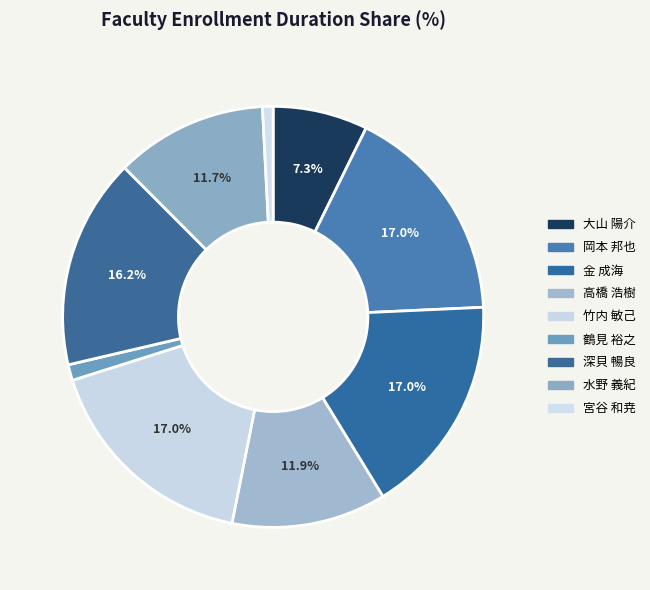

What percentage is the 深貝 暢良 slice, to the nearest percent?

16%